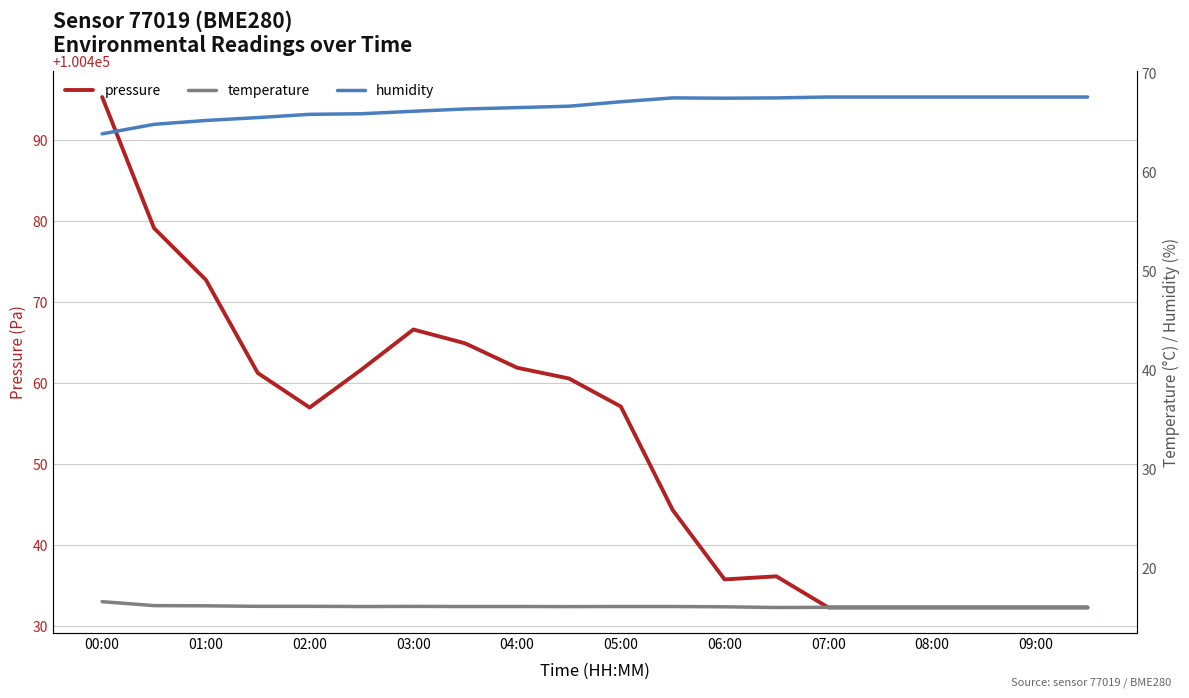

Count the temperature values in the range 16 to 17.

20